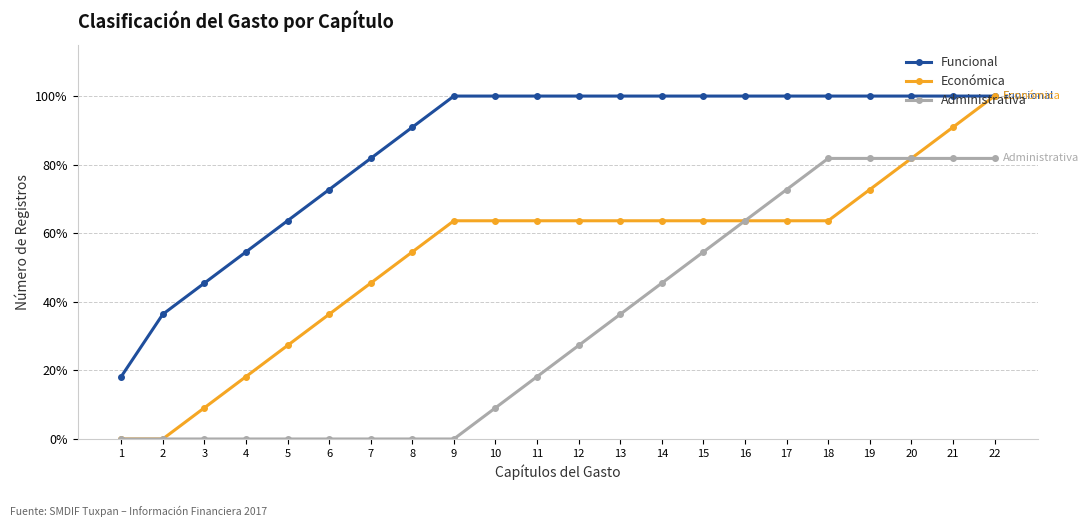

Reading left to right, what are all the values shown in this chart?

Funcional: 1=18.2	2=36.4	3=45.5	4=54.5	5=63.6	6=72.7	7=81.8	8=90.9	9=100.0	10=100.0	11=100.0	12=100.0	13=100.0	14=100.0	15=100.0	16=100.0	17=100.0	18=100.0	19=100.0	20=100.0	21=100.0	22=100.0
Económica: 1=0.0	2=0.0	3=9.1	4=18.2	5=27.3	6=36.4	7=45.5	8=54.5	9=63.6	10=63.6	11=63.6	12=63.6	13=63.6	14=63.6	15=63.6	16=63.6	17=63.6	18=63.6	19=72.7	20=81.8	21=90.9	22=100.0
Administrativa: 1=0.0	2=0.0	3=0.0	4=0.0	5=0.0	6=0.0	7=0.0	8=0.0	9=0.0	10=9.1	11=18.2	12=27.3	13=36.4	14=45.5	15=54.5	16=63.6	17=72.7	18=81.8	19=81.8	20=81.8	21=81.8	22=81.8